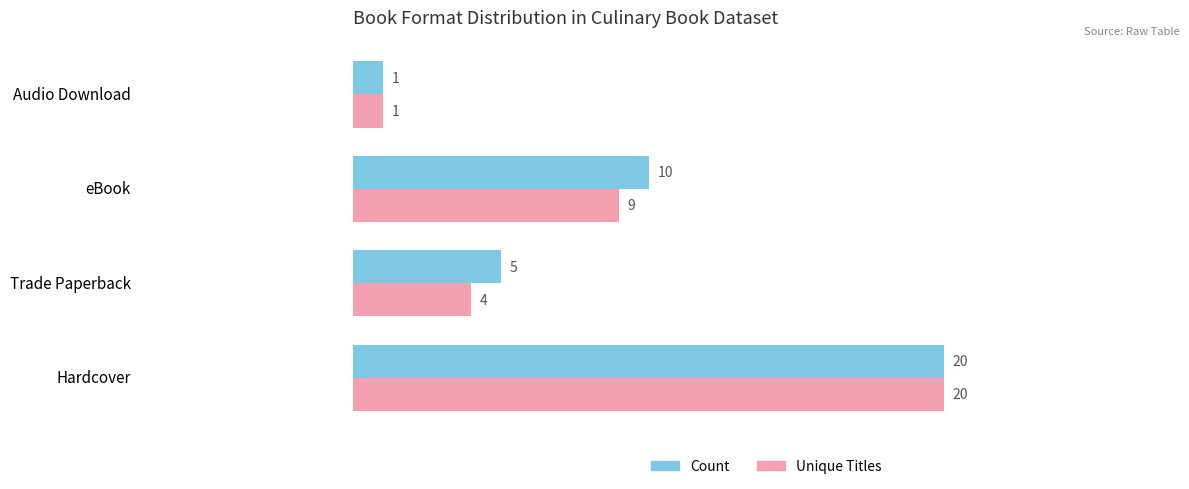

How many Count values are between 5 and 20?

3